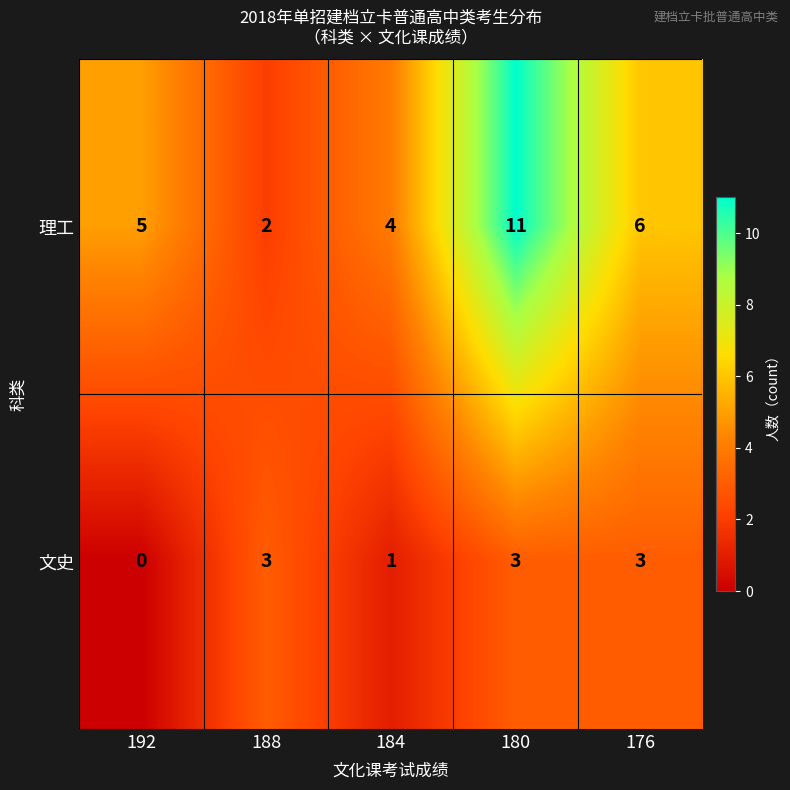

Rank the series by their average value, from lowest to highest.

文史, 理工